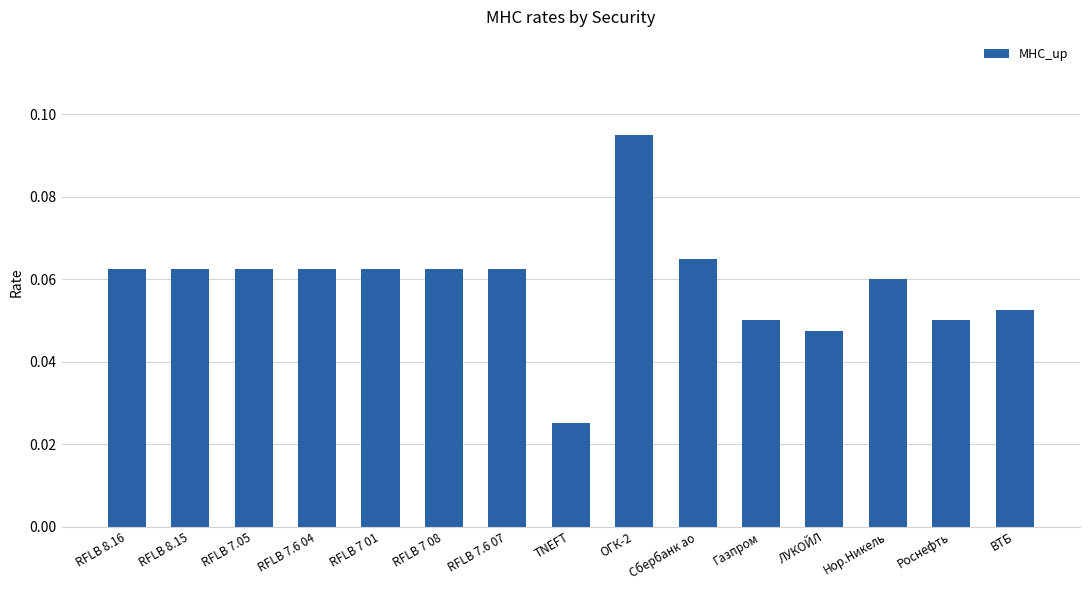

Which category has the highest value across all series?

ОГК-2